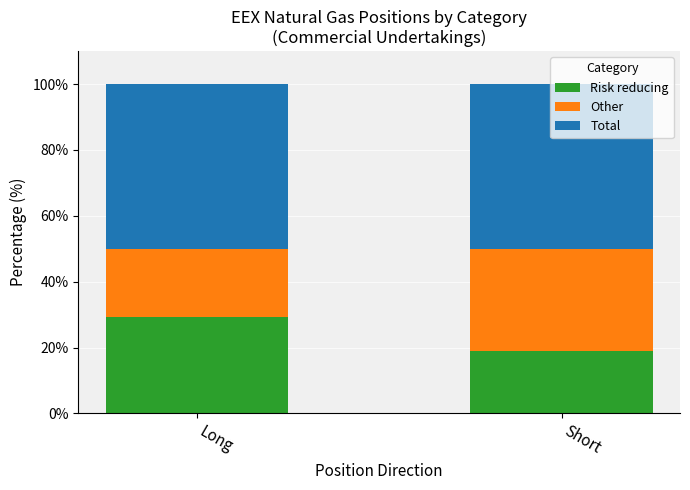

What is the total value across all series at Short?

100.0